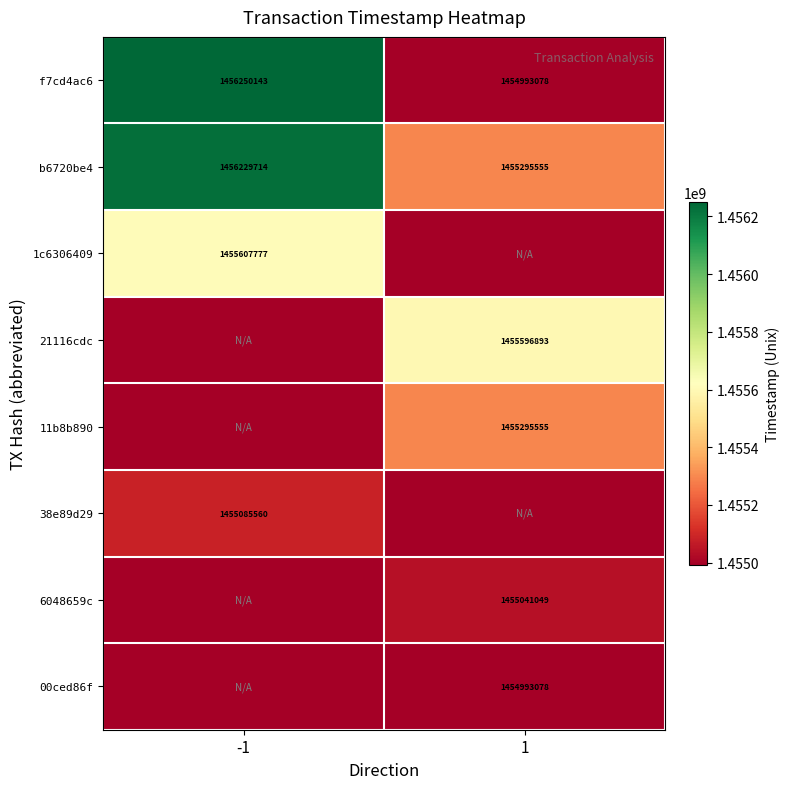

What is the sum of all b6720be4 values?

2911525269